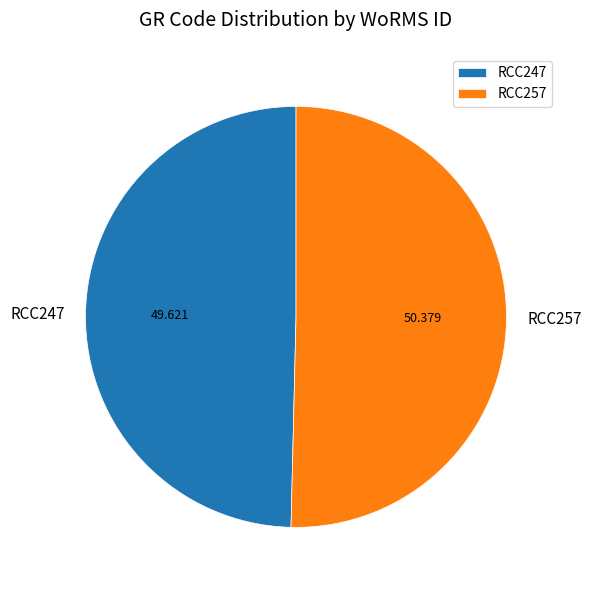

How many slices are in this pie chart?

2